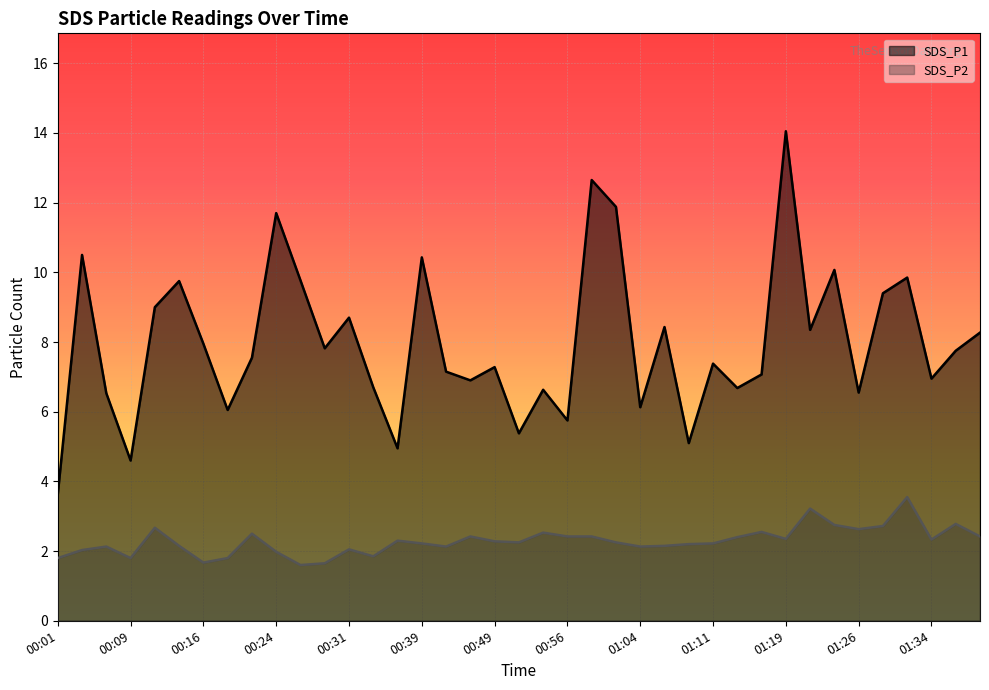

What is the minimum value shown in the chart?

1.6